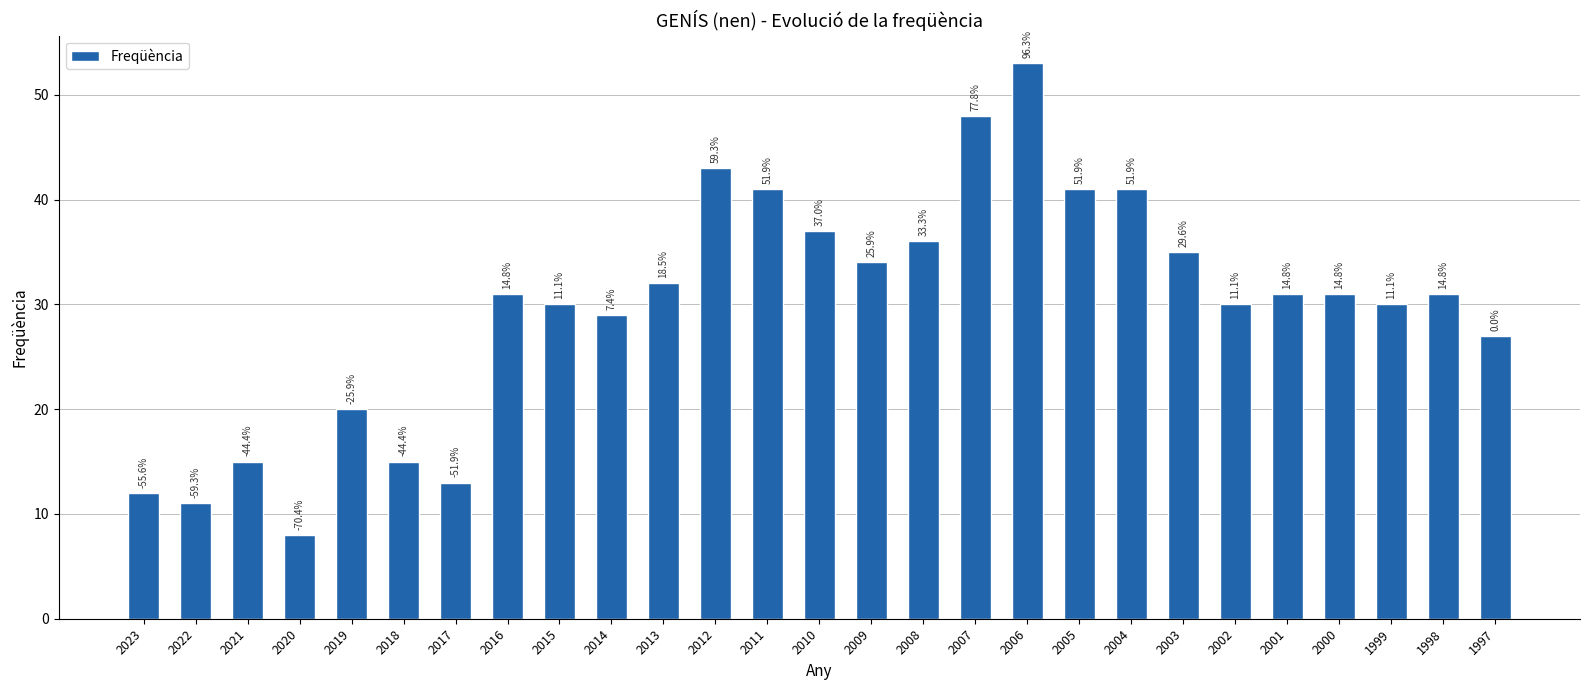

How many bars are there in total?

27